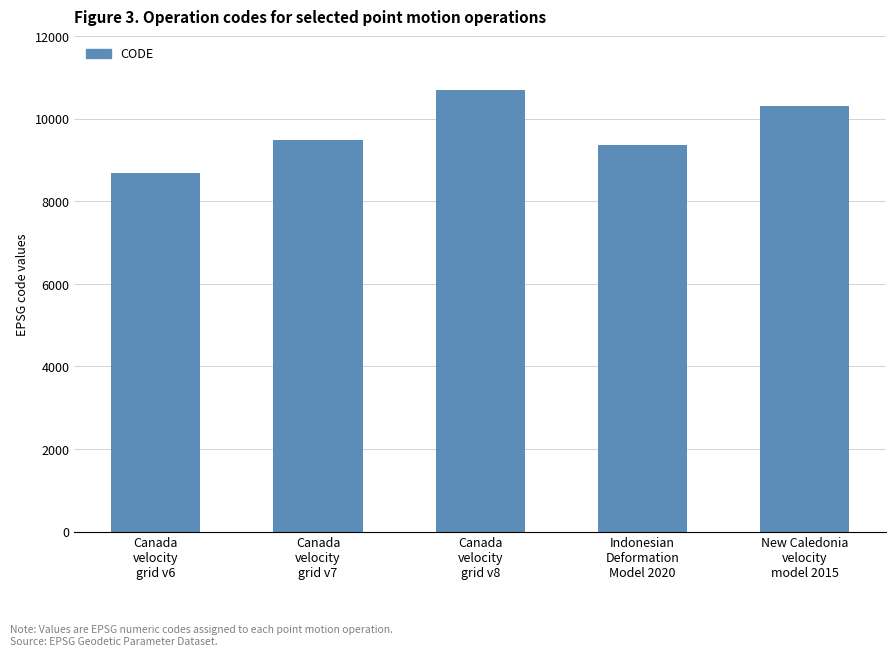

Does the chart contain stacked bars?

No